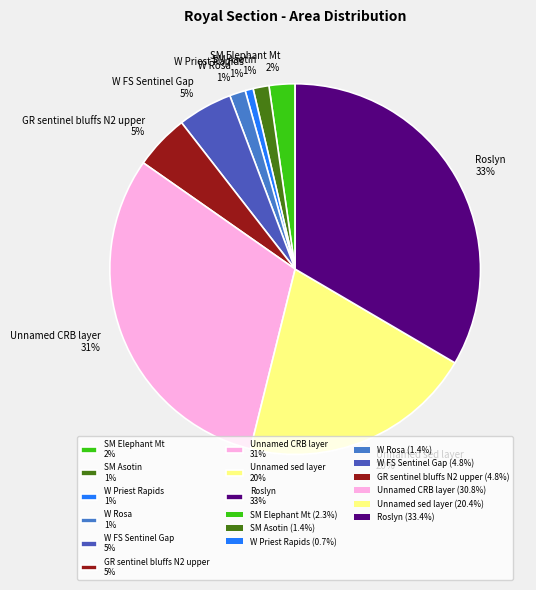

To the nearest percent, what is the difference between the SM Elephant Mt 2% and Roslyn 33% slice percentages?

31%